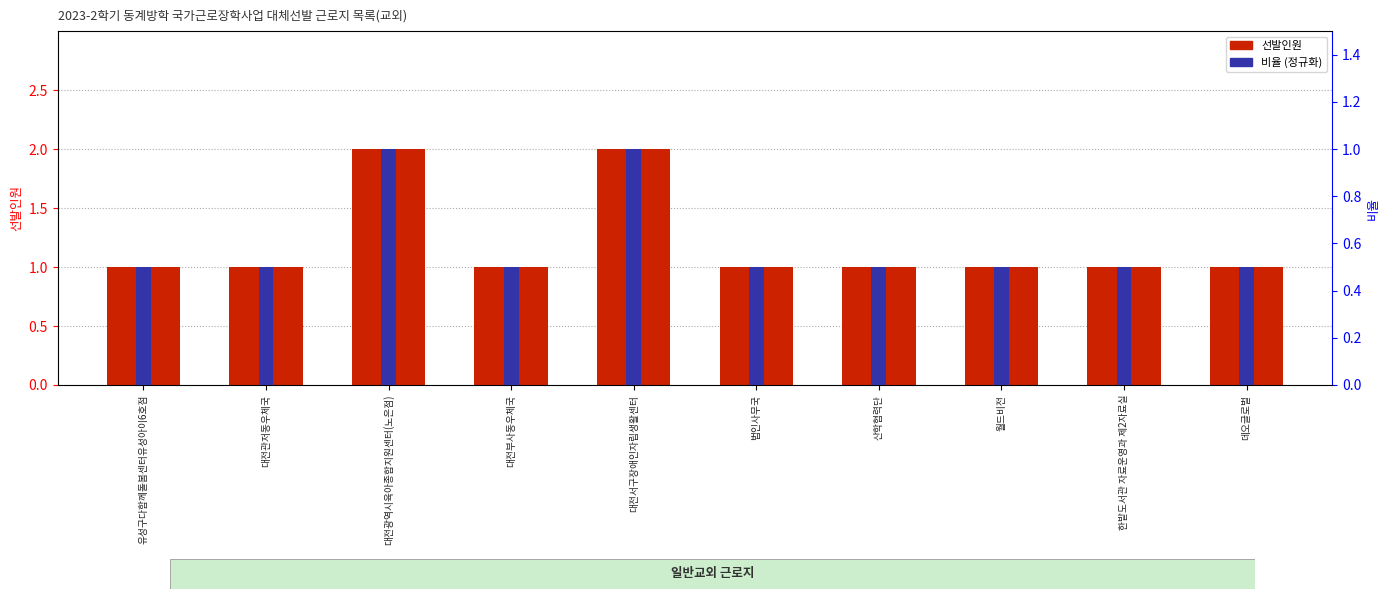

Which series has the widest spread of values?

선발인원